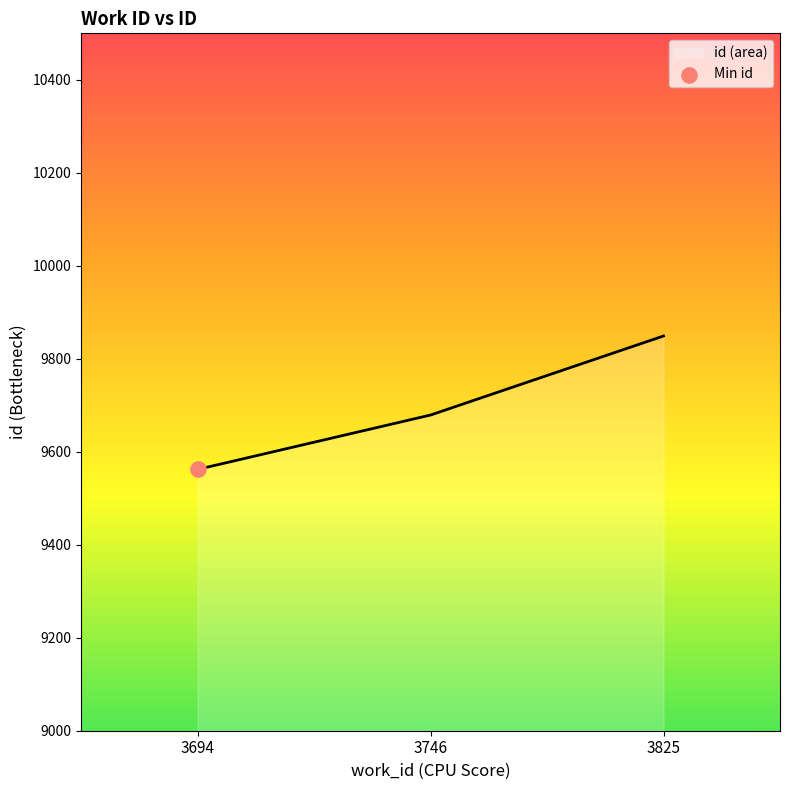

Between 3694 and 3825, which is larger?

3825